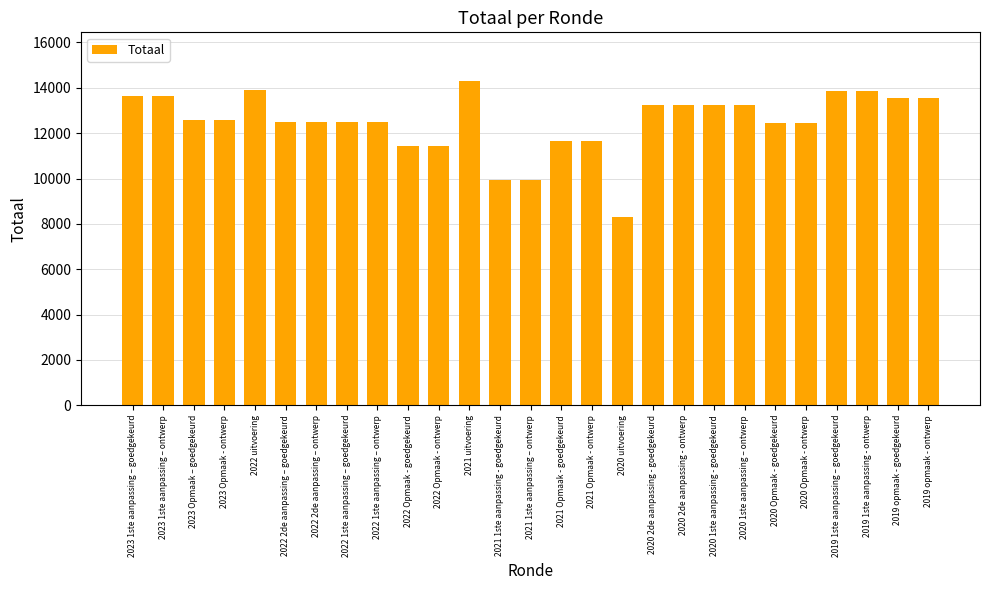

Which category has the highest value across all series?

2021 uitvoering